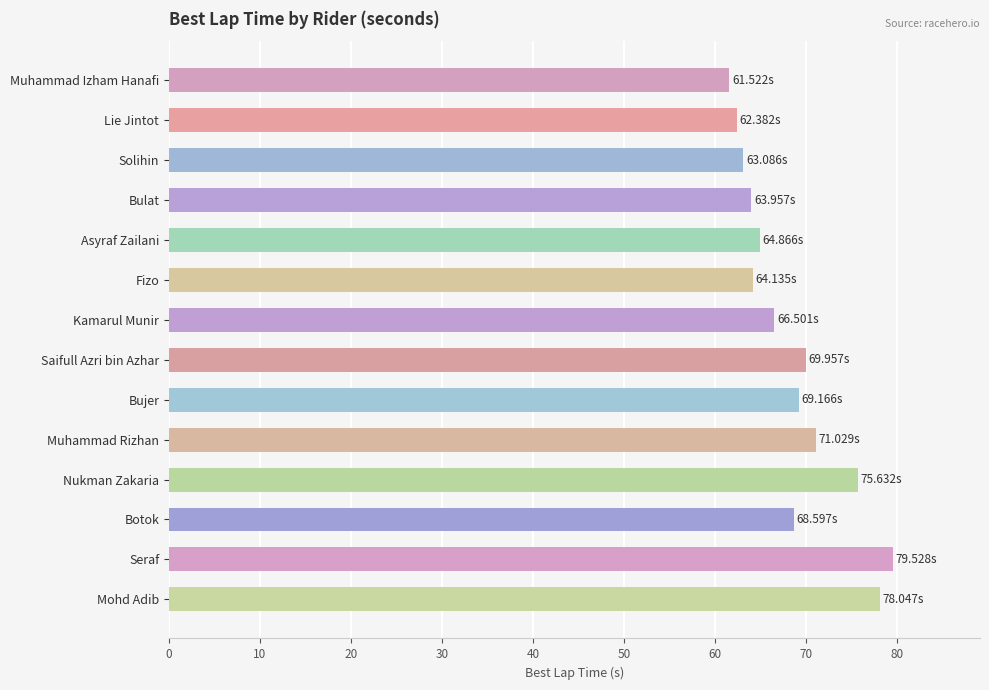

Does the chart contain stacked bars?

No